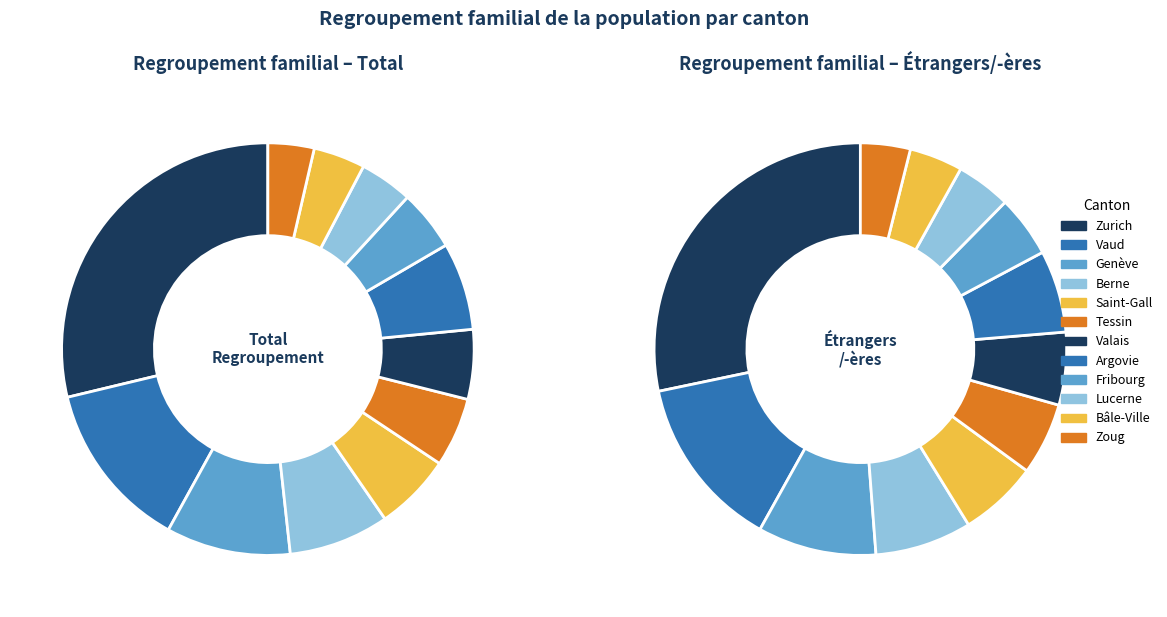

What portion of the pie excludes Tessin?

94.6%